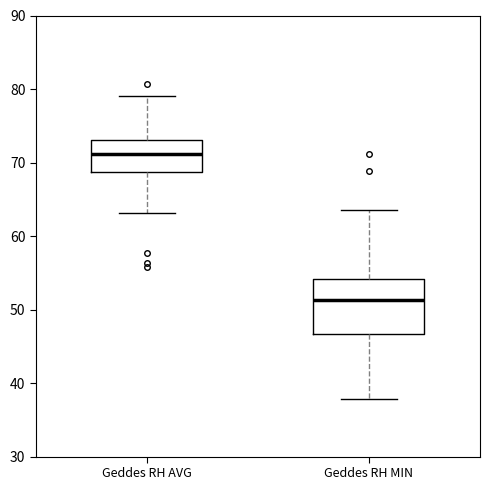

Where does the median line of the box for Geddes RH MIN sit on the y-axis? The values are not printed on the chart, so give them approximately, as read against the axis.

51